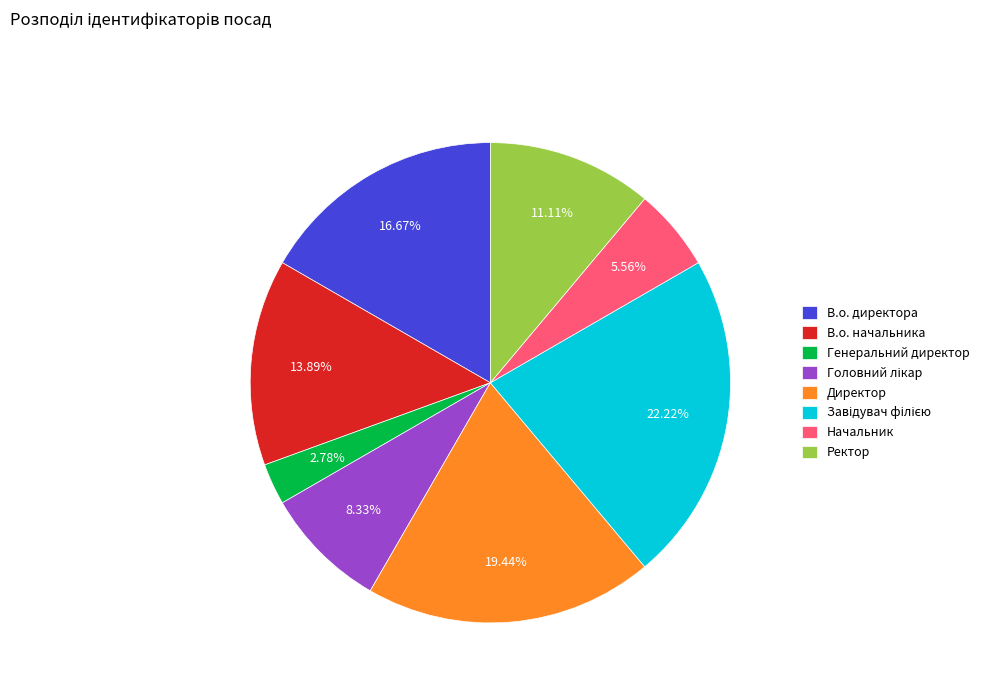

What is the ratio of the value at Начальник to the value at В.о. директора?

0.3